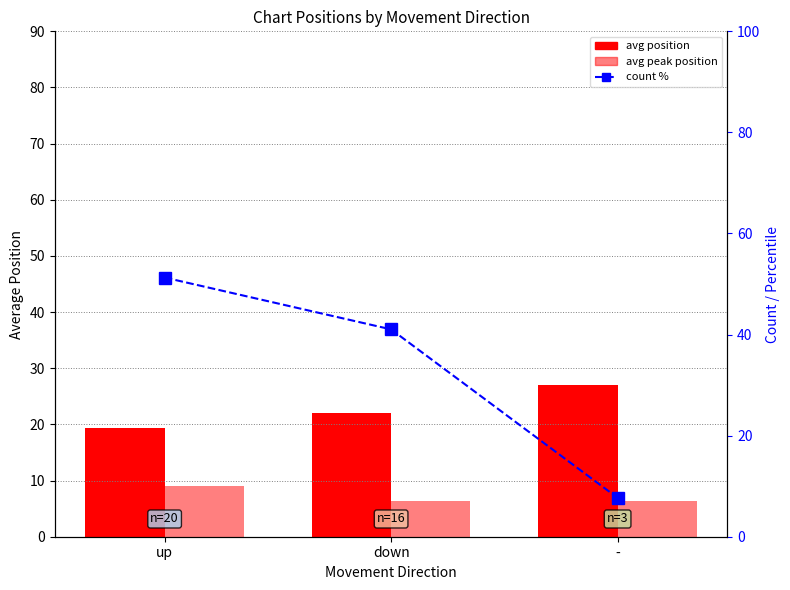

At which category is the sum across all series the highest?

up